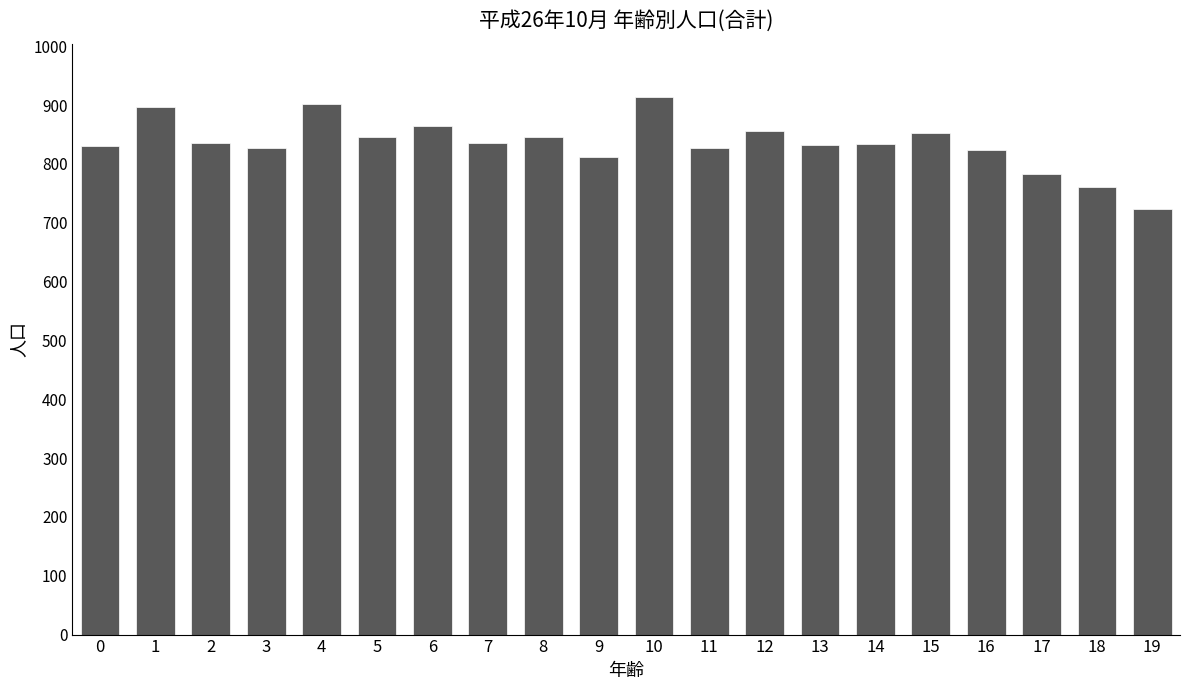

At which category does the chart reach its peak across all series?

10